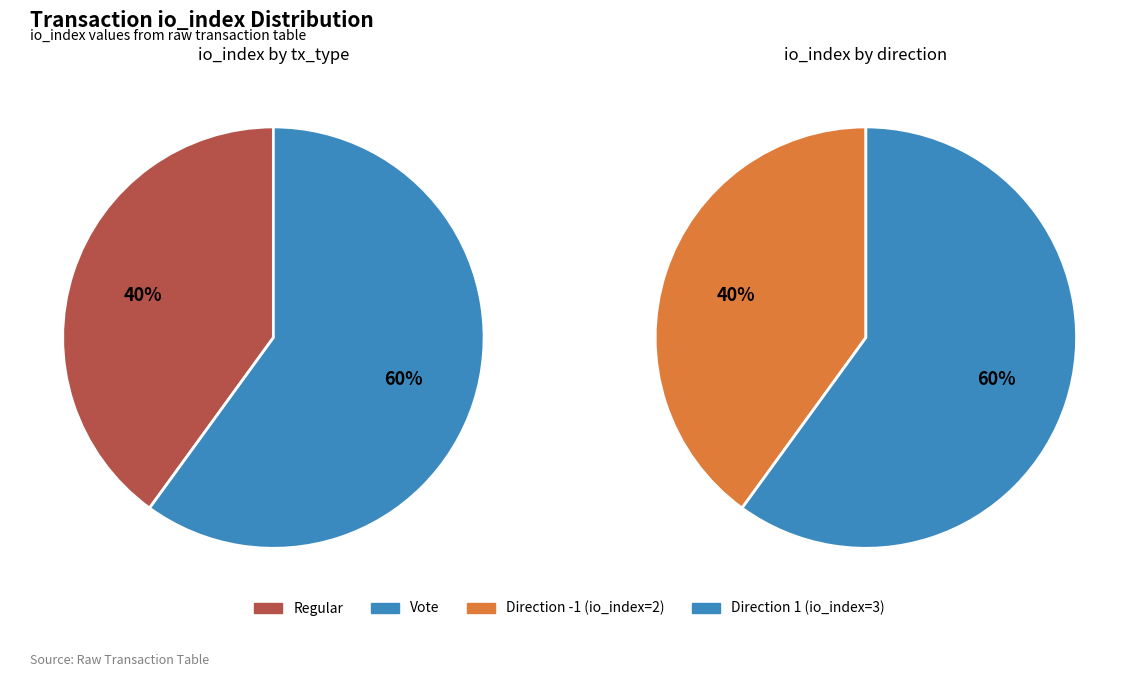

The 1 slice represents 60% of the pie. True or false?

True